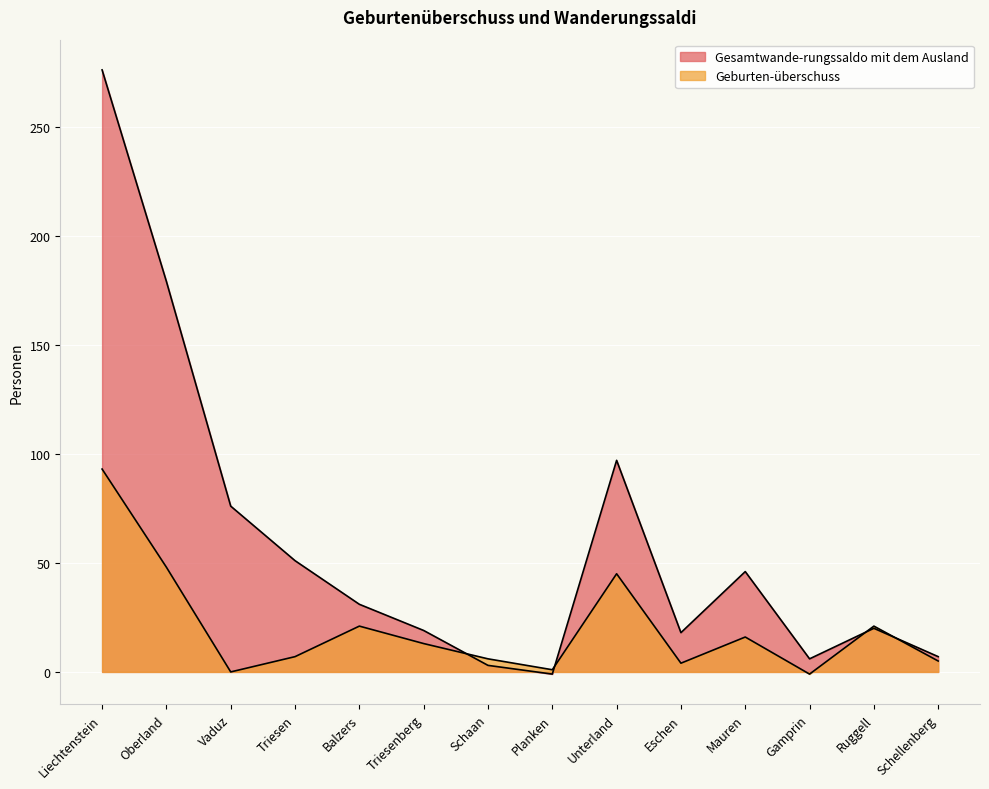

What is the highest value of the Gesamtwande-rungssaldo mit dem Ausland series?

276